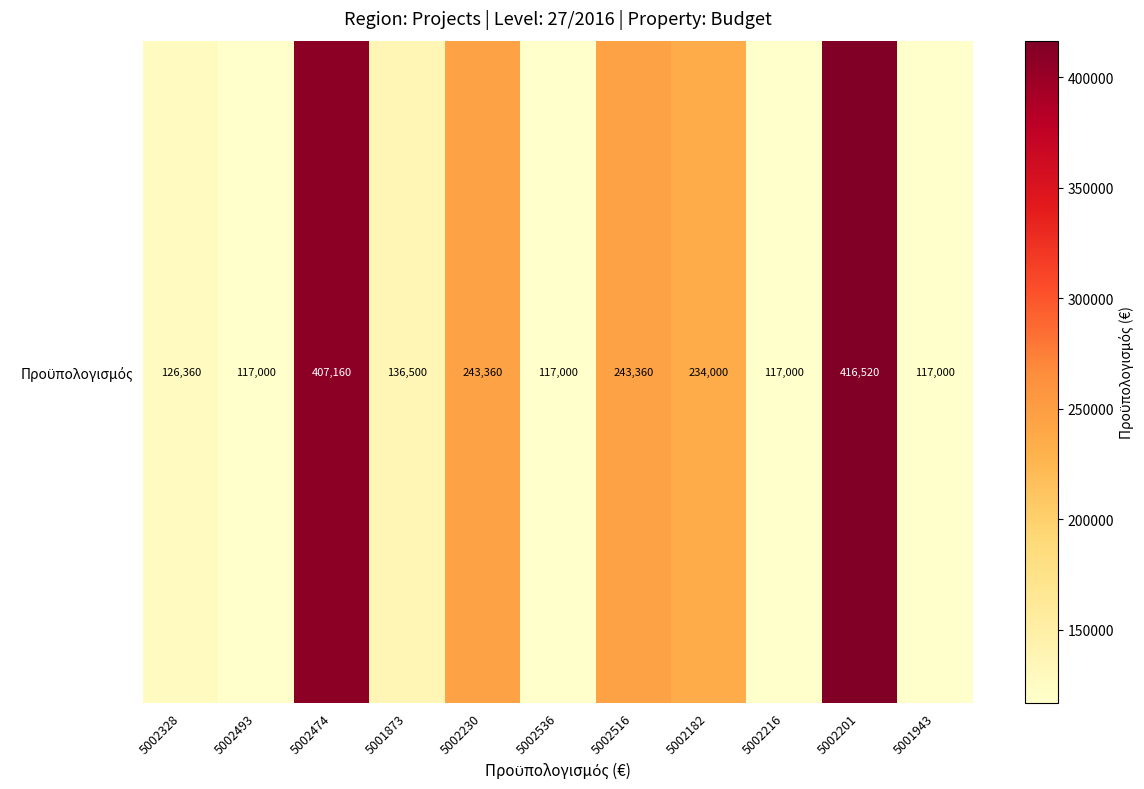

What is the change in value from 5002230 to 5002201?

+173160